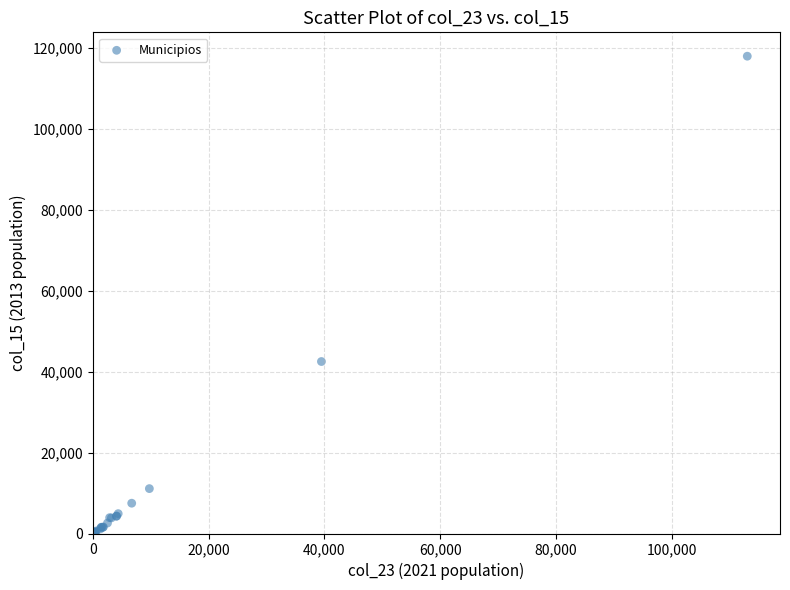

What Y value in the scatter plot is closest to 58929?

42466